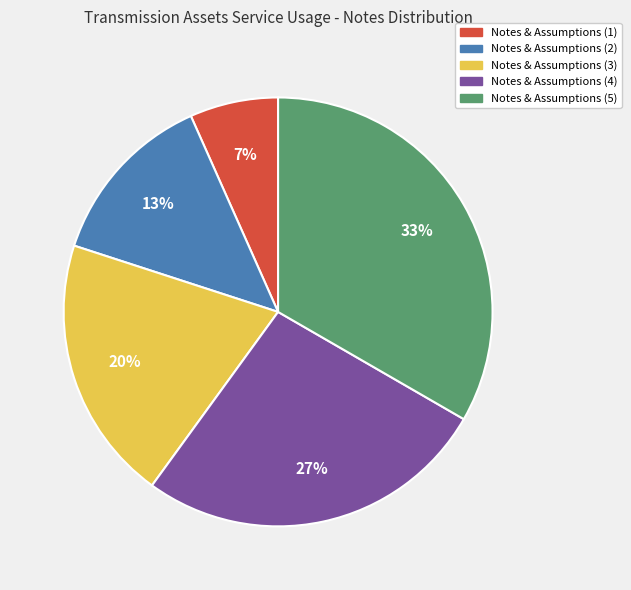

To the nearest percent, what is the average slice percentage?

20%